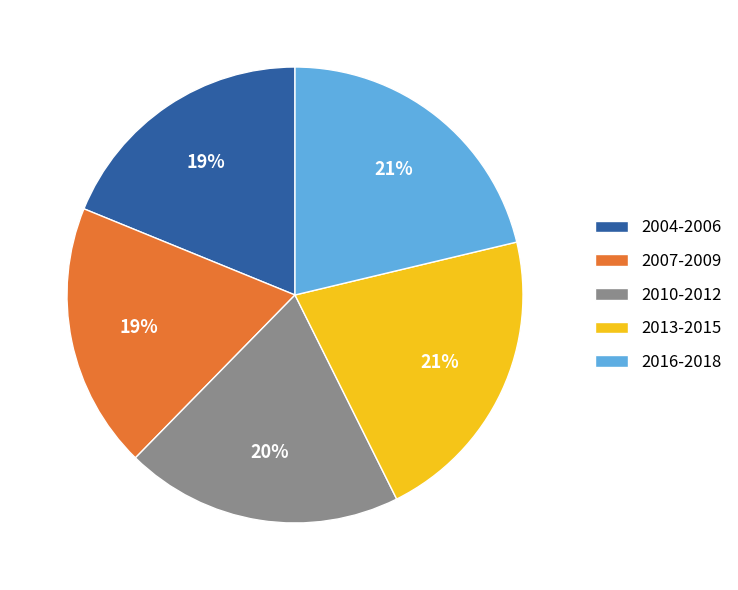

To the nearest percent, what portion does 2010-2012 represent?

20%